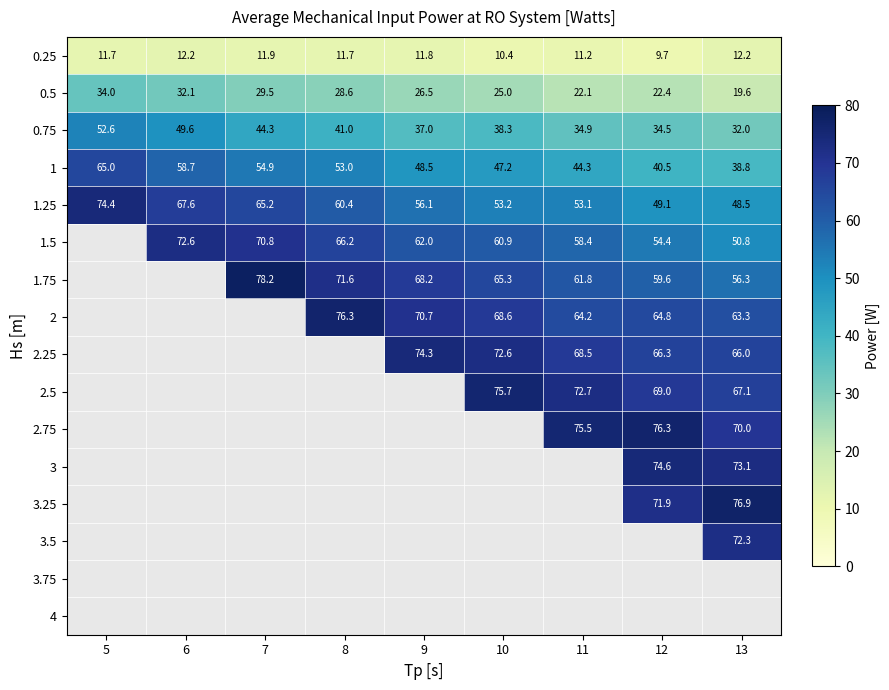

What is the difference between the 0.5 values at 10 and 13?

5.4